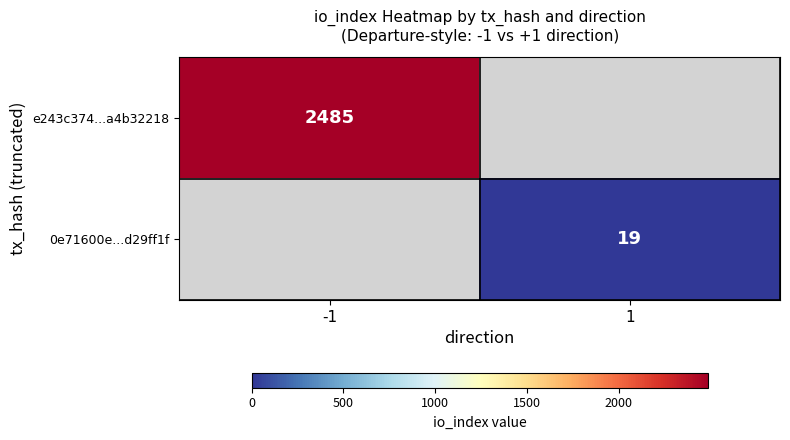

Is the value of e243c374...a4b32218 at -1 greater than the value of 0e71600e...d29ff1f at 1?

Yes